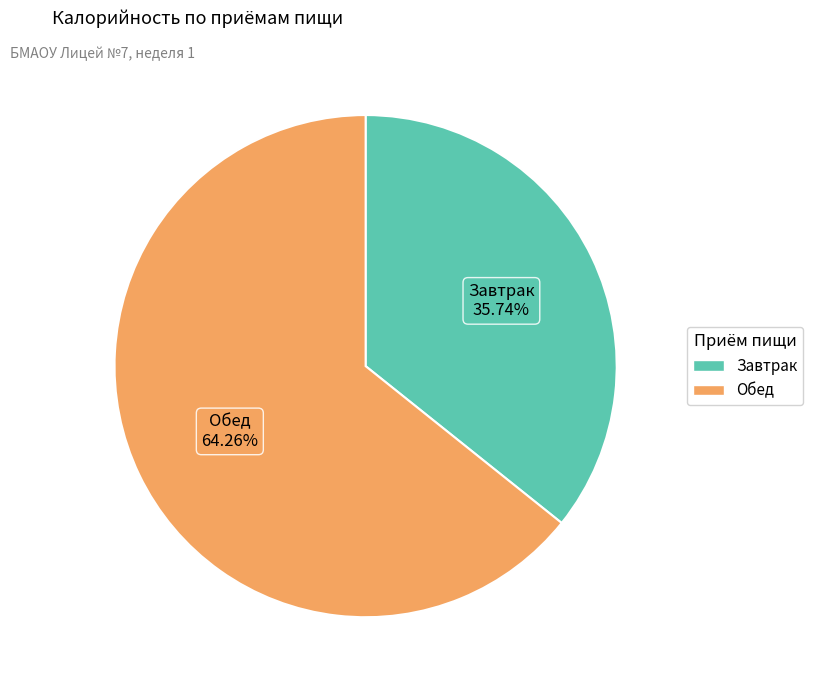

To the nearest percent, what is the difference between the Завтрак and Обед slice percentages?

29%